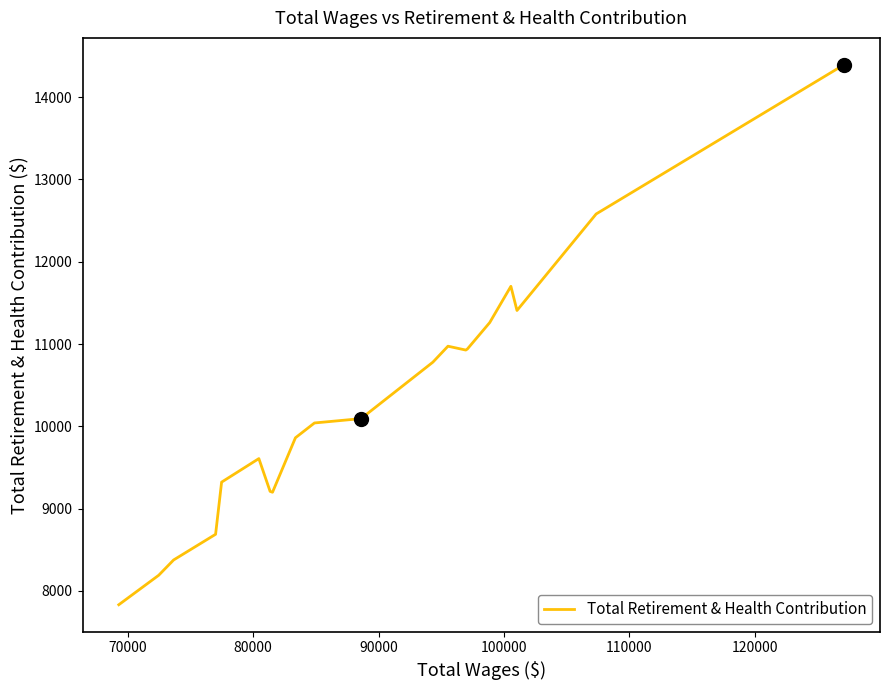

What is the greatest value displayed?

14393